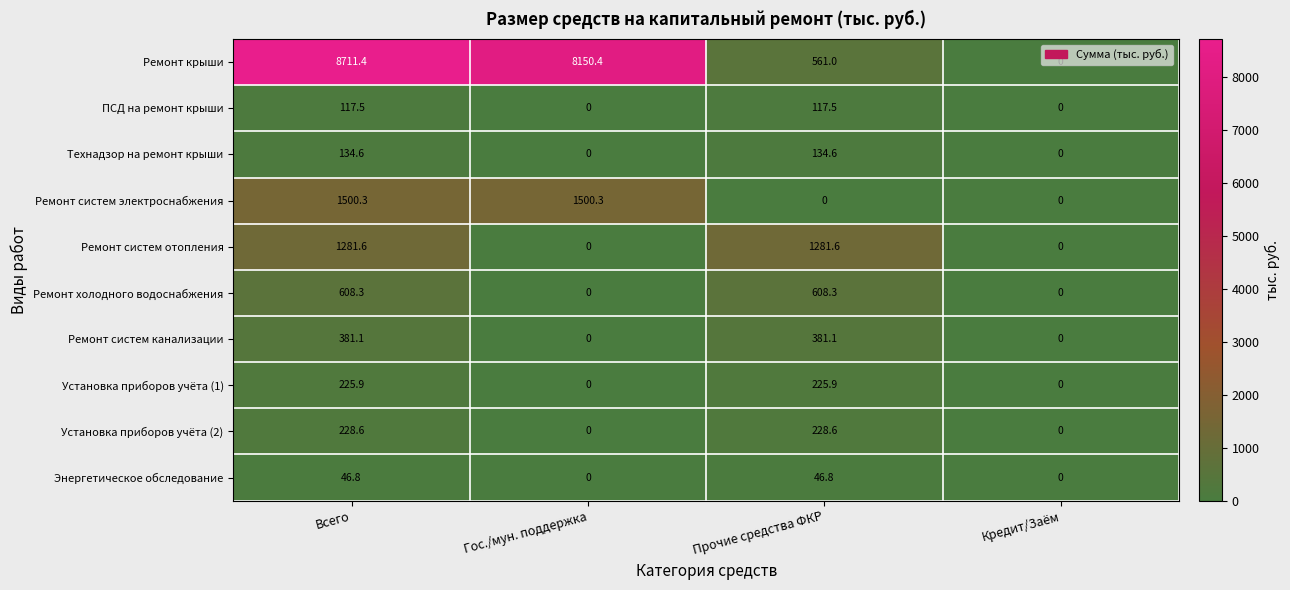

What is the sum of the Ремонт крыши values at Всего and Гос./мун. поддержка?

16861.8